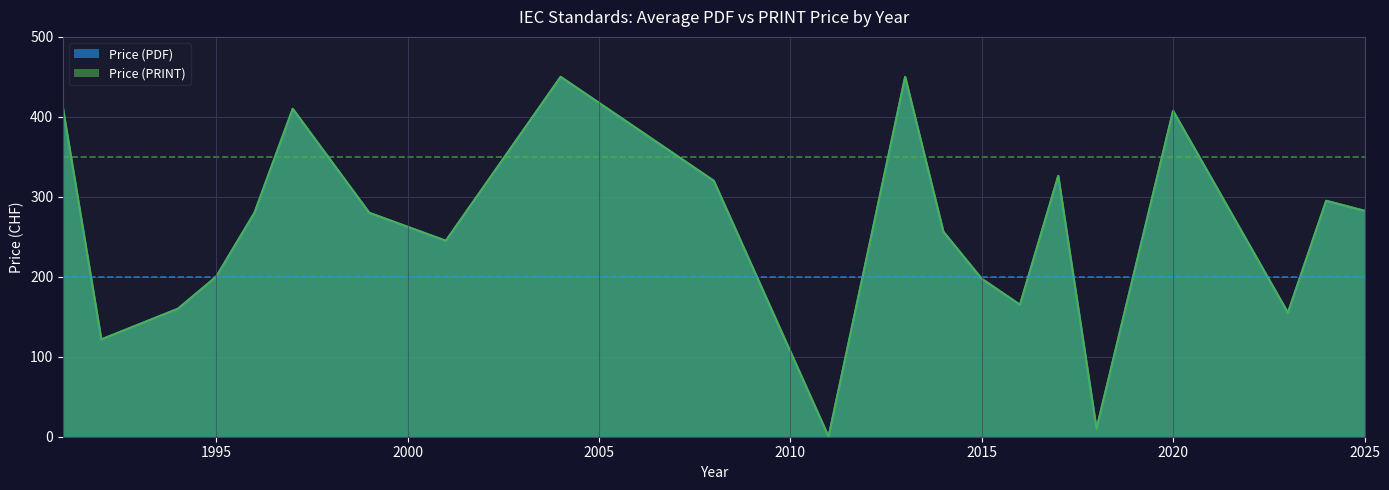

Which series has the largest total across all categories?

Price (PDF)